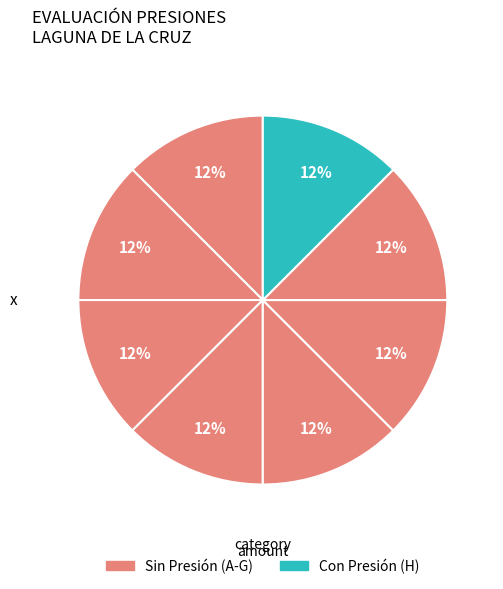

How many segments does this pie chart have?

8